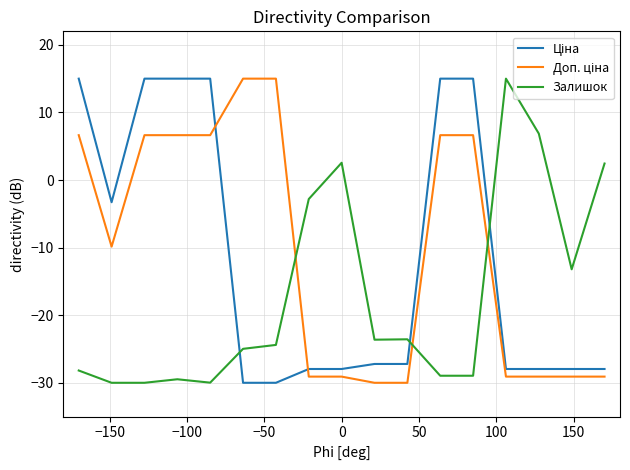

What is the difference between the maximum and minimum values in the Залишок series?

45.0